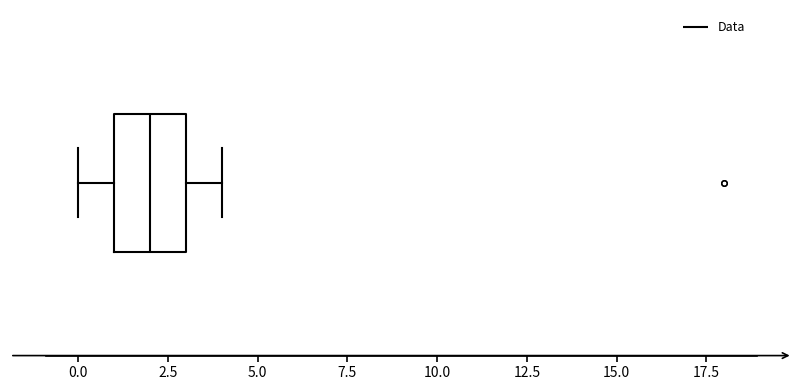

Transcribe this box plot: give where the median line is, the range the box spans, and where the two whiskers end, as read against the x-axis. The values are not printed on the chart, so give them approximately, as read against the axis.

median 2, box 1 to 3, whiskers 0 to 4